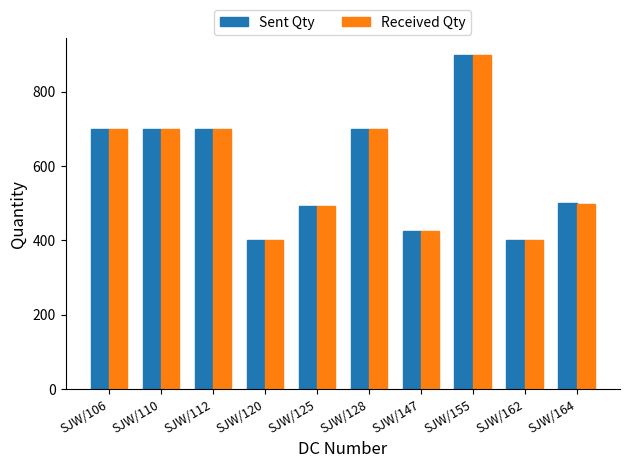

Between SJW/128 and SJW/164, which series saw the biggest shift?

Received Qty